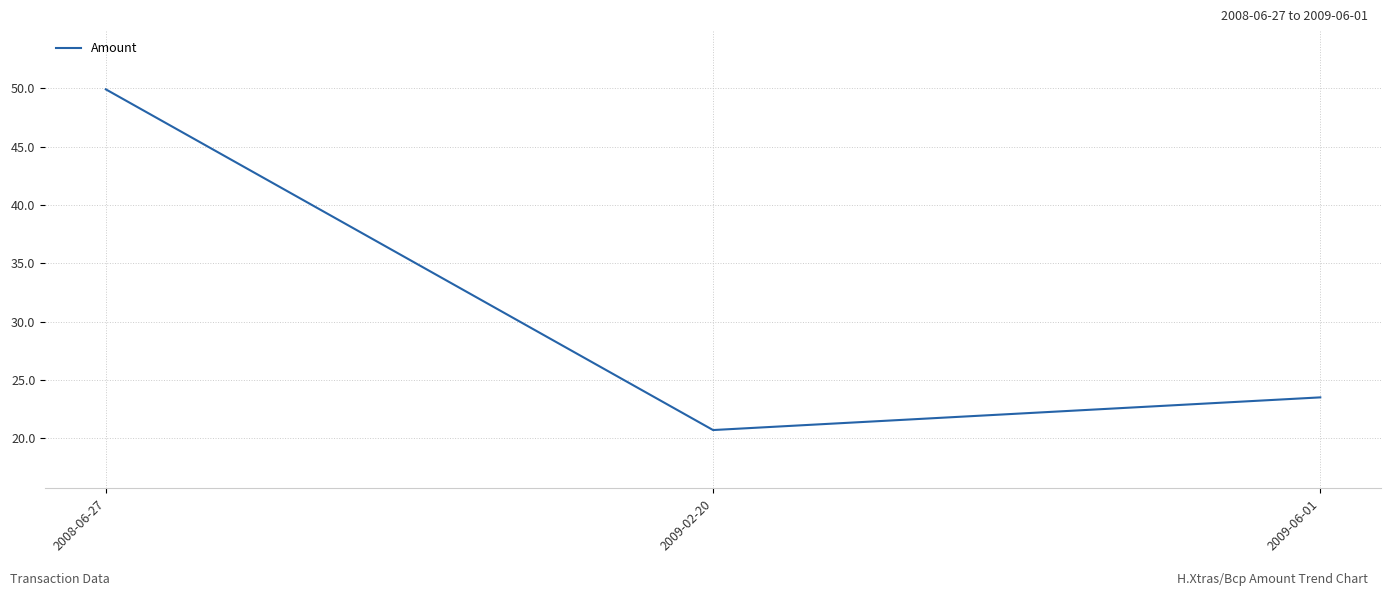

What is the minimum value shown in the chart?

20.7